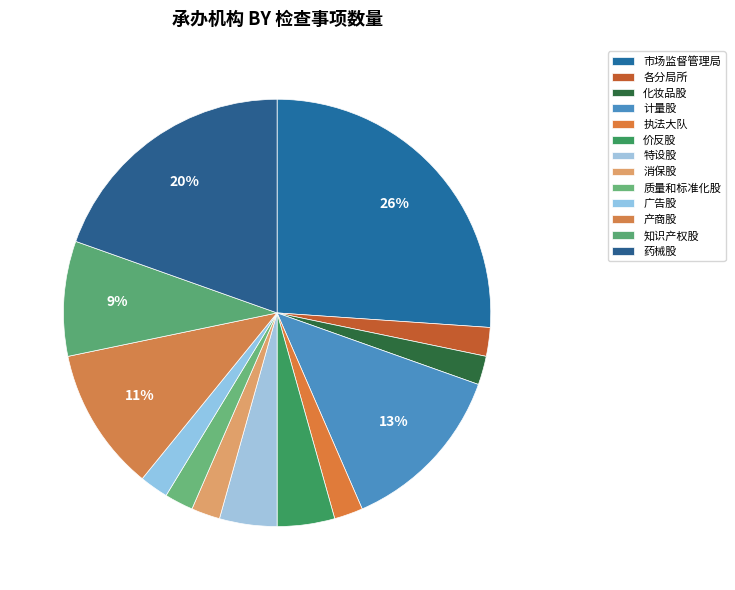

How many segments does this pie chart have?

13